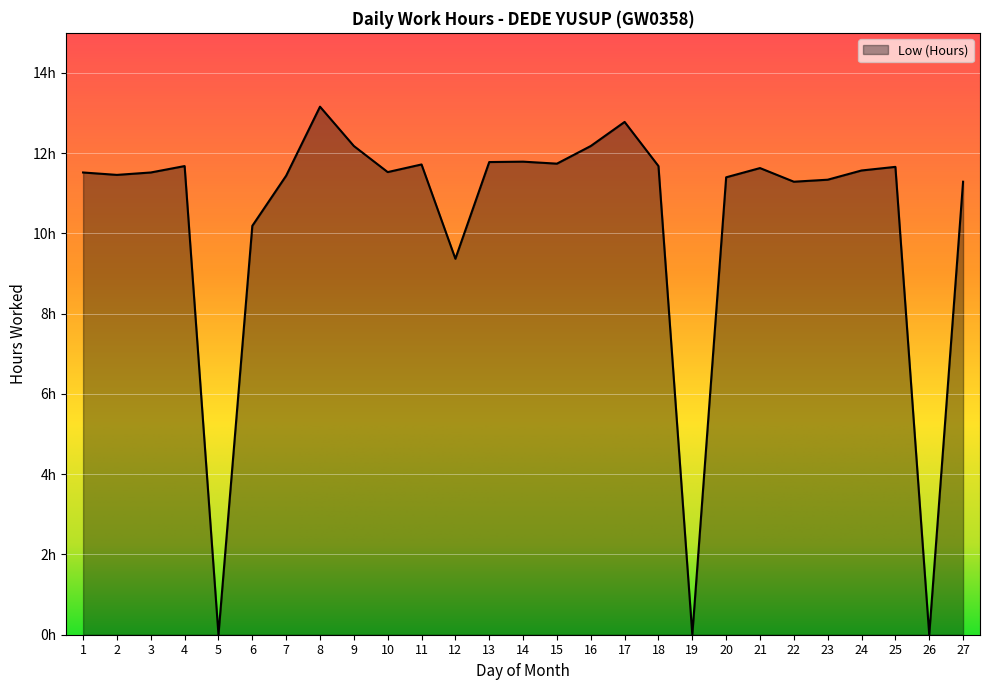

List the labels in order of value, largest first.

8, 17, 9, 16, 14, 13, 15, 11, 4, 18, 25, 21, 24, 10, 1, 3, 2, 7, 20, 23, 22, 27, 6, 12, 5, 19, 26